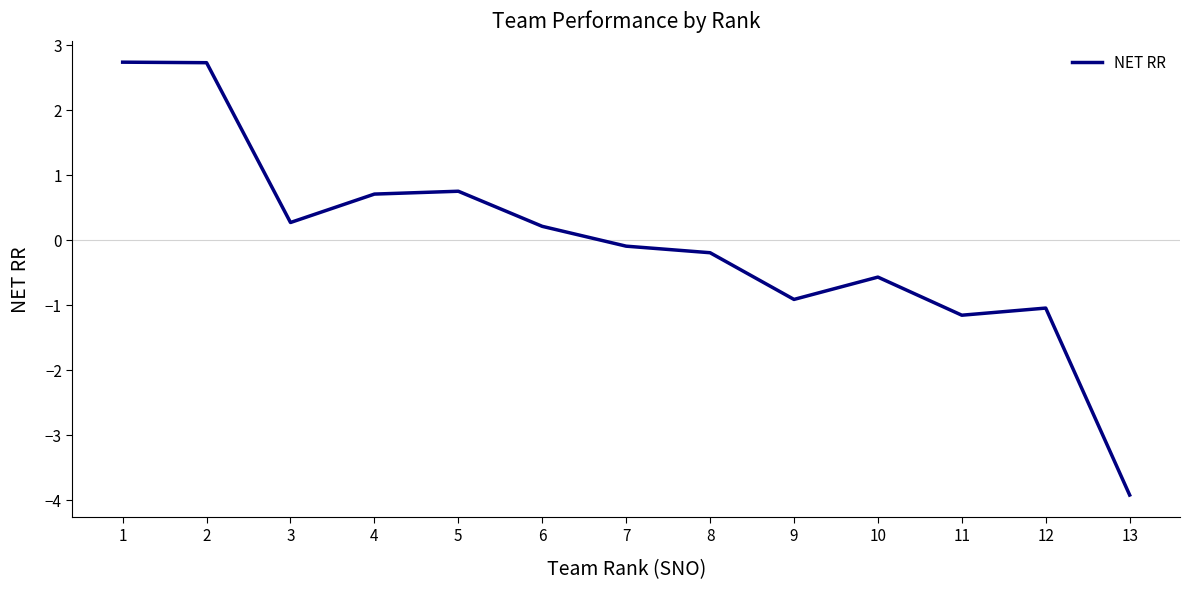

How many lines are shown in the chart?

1